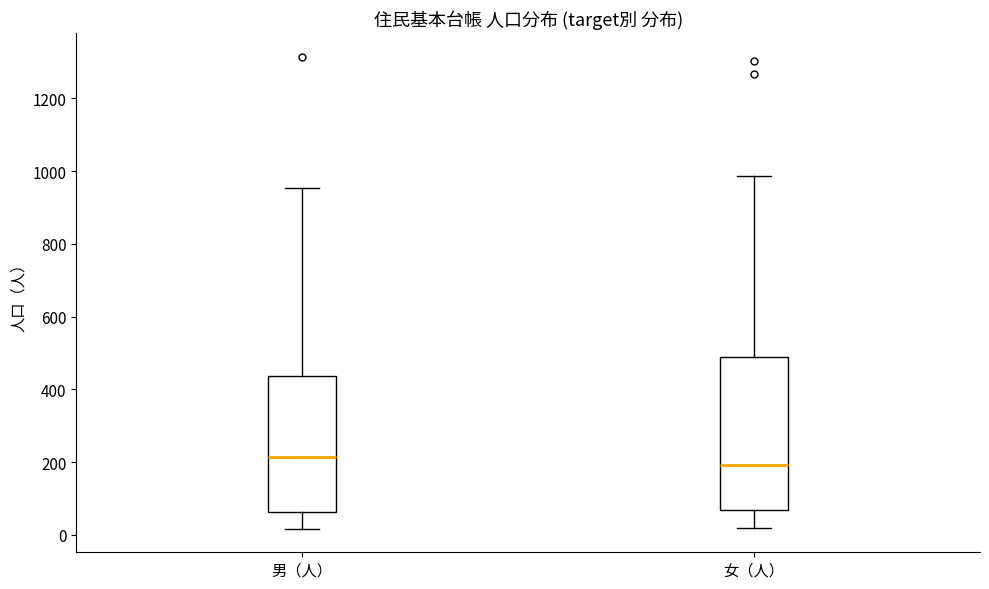

Where is the upper edge of the box for 女（人） on the y-axis? The values are not printed on the chart, so give them approximately, as read against the axis.

480